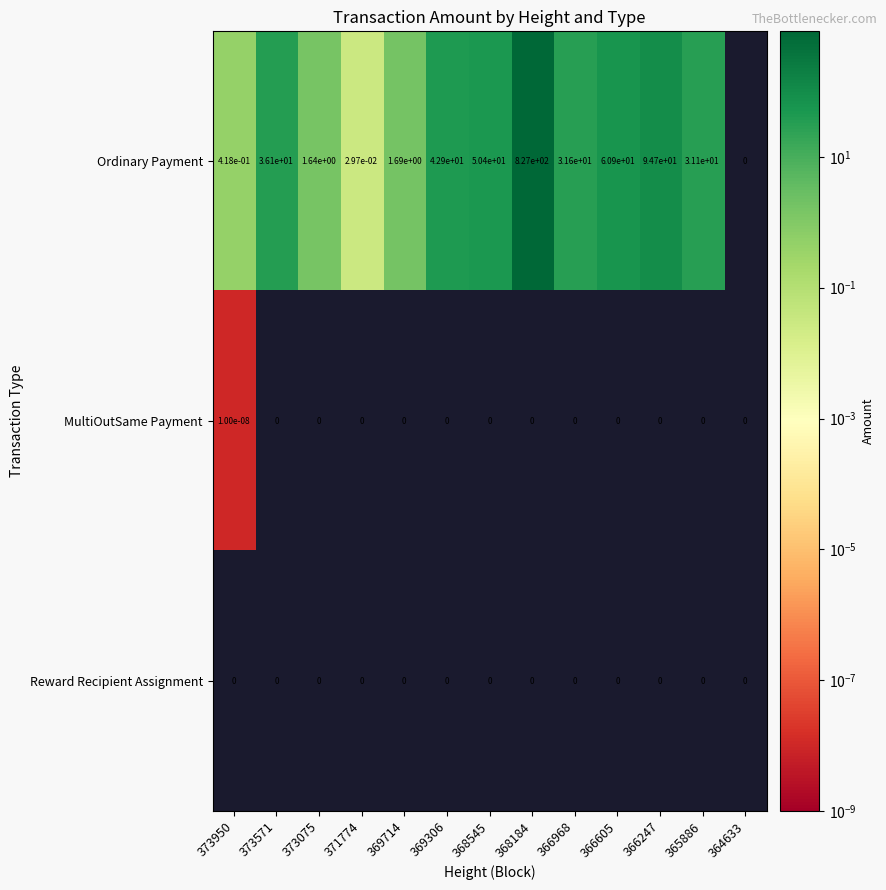

Between 368545 and 368184, which series saw the biggest shift?

Ordinary Payment